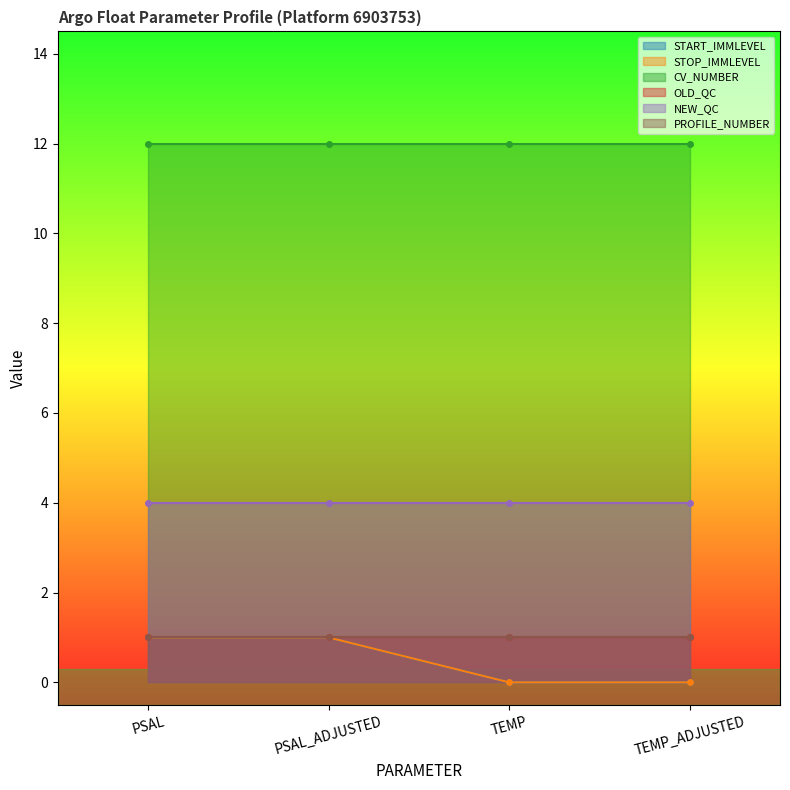

At which category is the sum across all series the highest?

PSAL